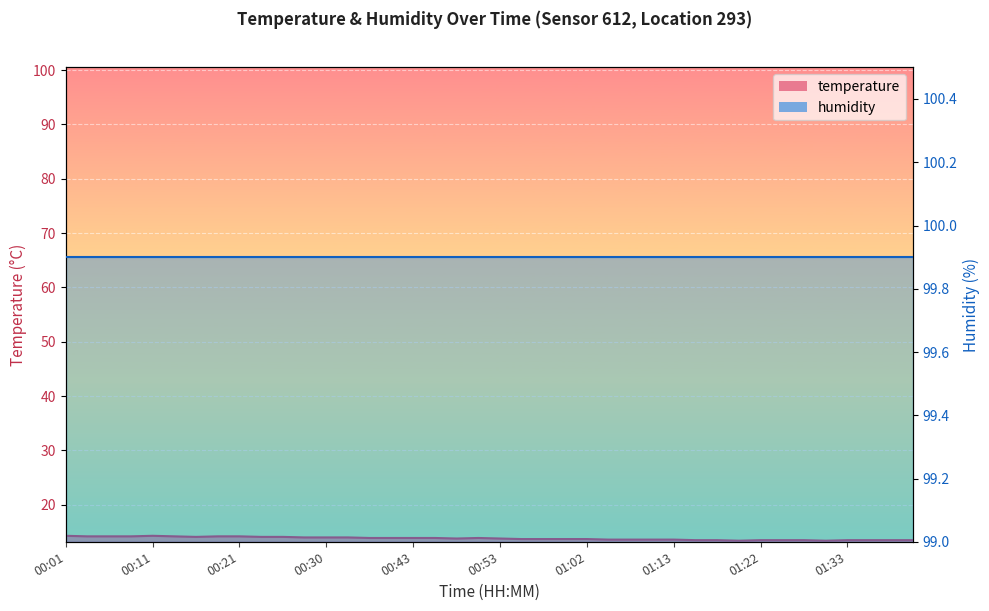

Reading left to right, what are all the values shown in this chart?

14.3	14.2	14.2	14.2	14.3	14.2	14.1	14.2	14.2	14.1	14.1	14.0	14.0	14.0	13.9	13.9	13.9	13.9	13.8	13.9	13.8	13.7	13.7	13.7	13.7	13.6	13.6	13.6	13.6	13.5	13.5	13.4	13.5	13.5	13.5	13.4	13.5	13.5	13.5	13.5